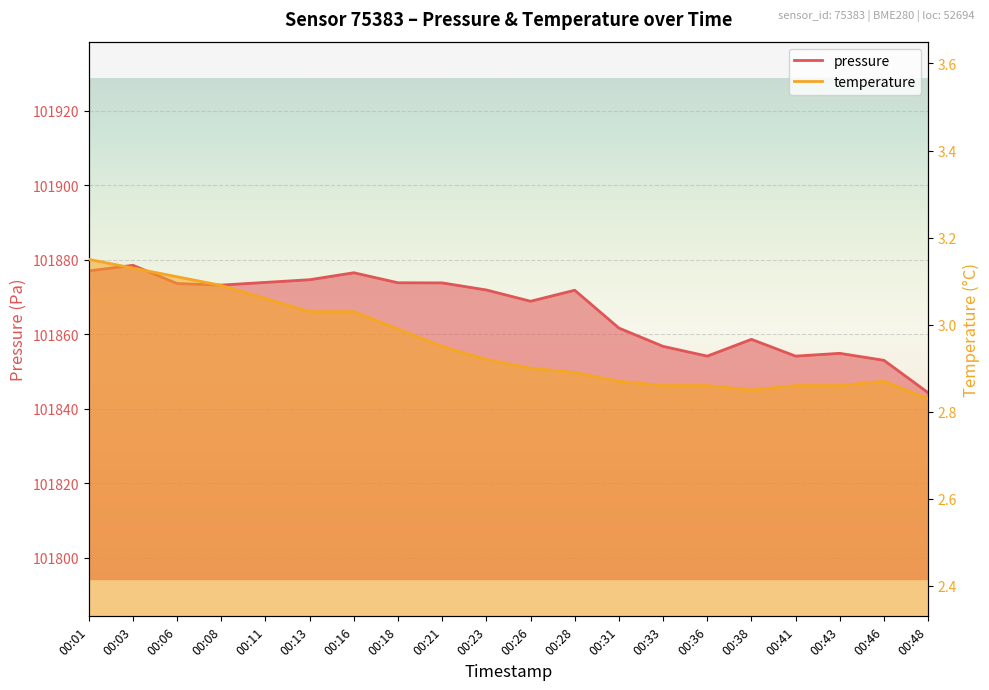

How many values in the pressure series exceed 101871?

11